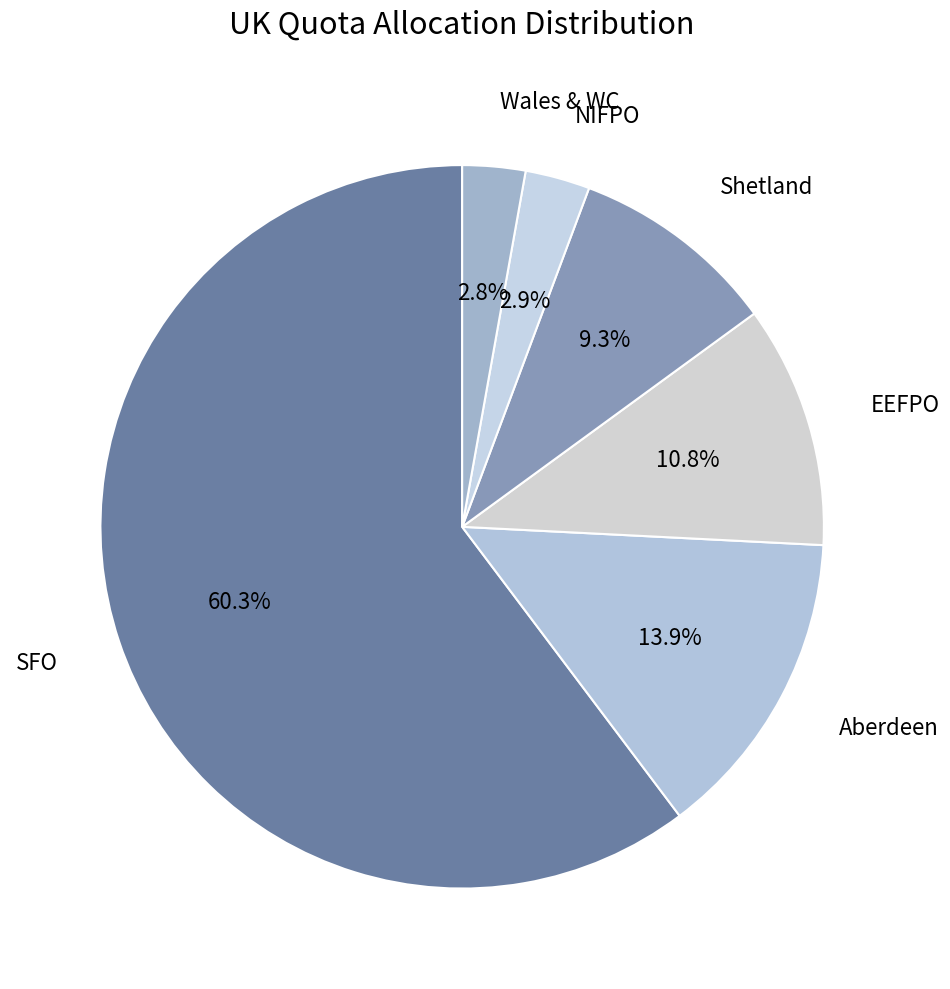

Rank the categories by value from highest to lowest.

SFO, Aberdeen, EEFPO, Shetland, NIFPO, Wales & WC